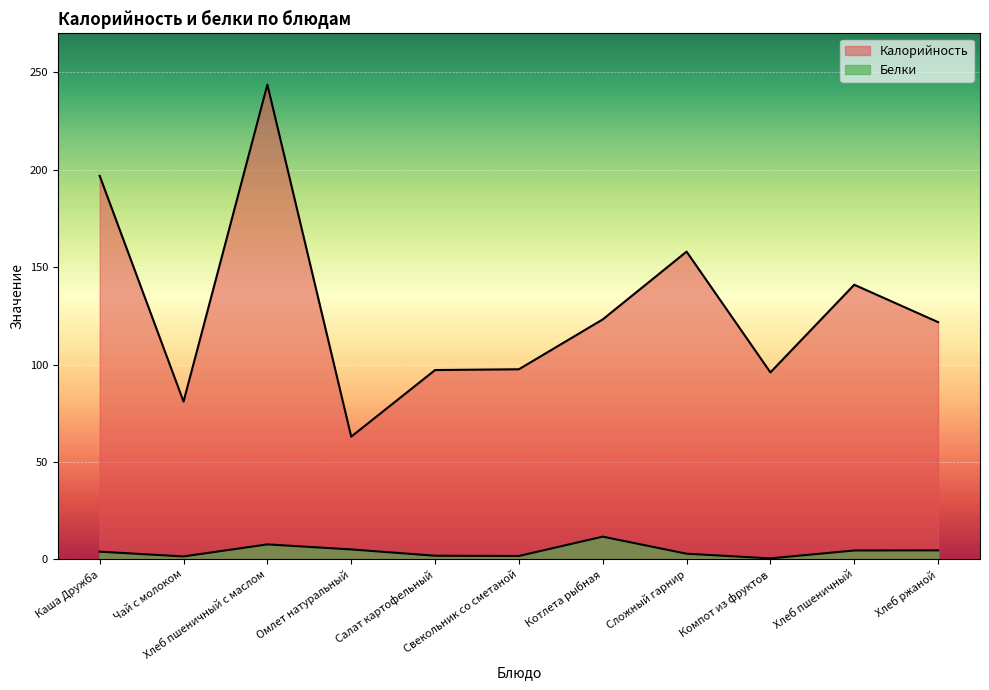

What is the value of the Калорийность point at the 6th from the left?

97.6